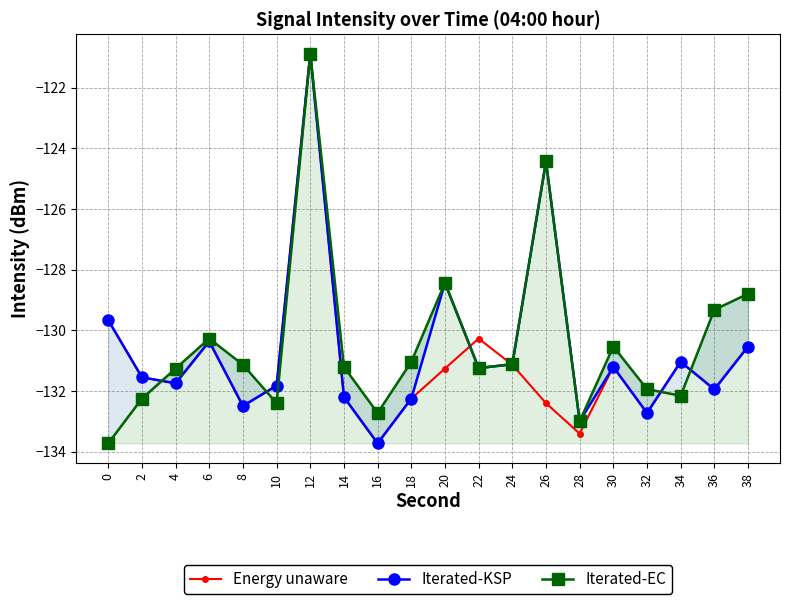

What is the maximum value shown in the chart?

-120.9